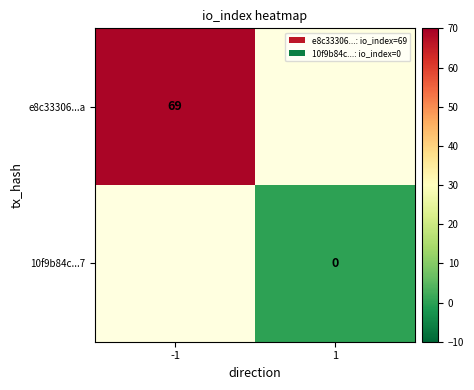

True or false: e8c33306...a has a value of 69 at -1.

True